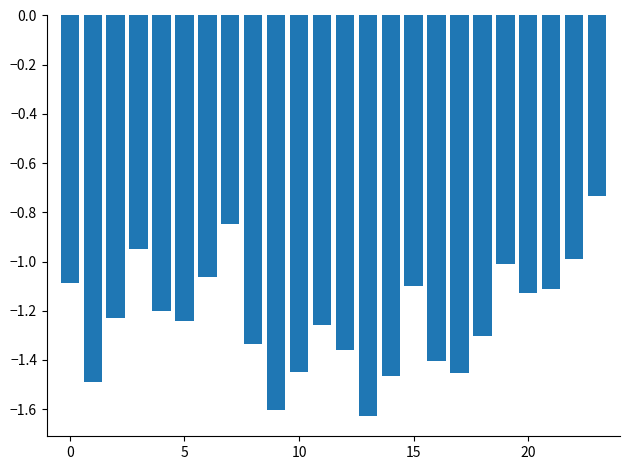

What is the sum of all values?

-29.4